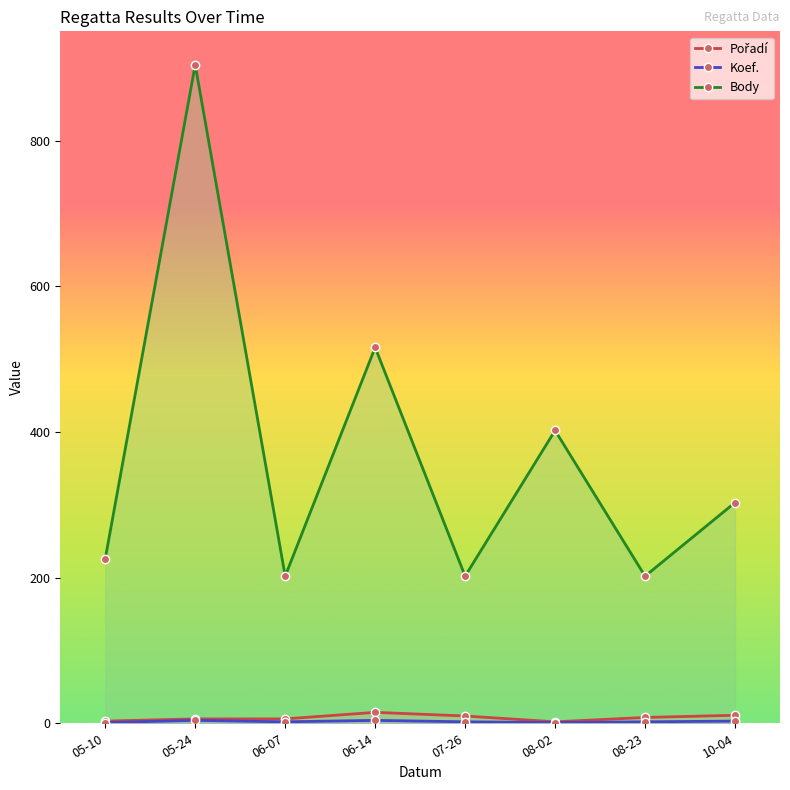

In Pořadí, how many points are higher than both neighbors (excluding endpoints)?

1